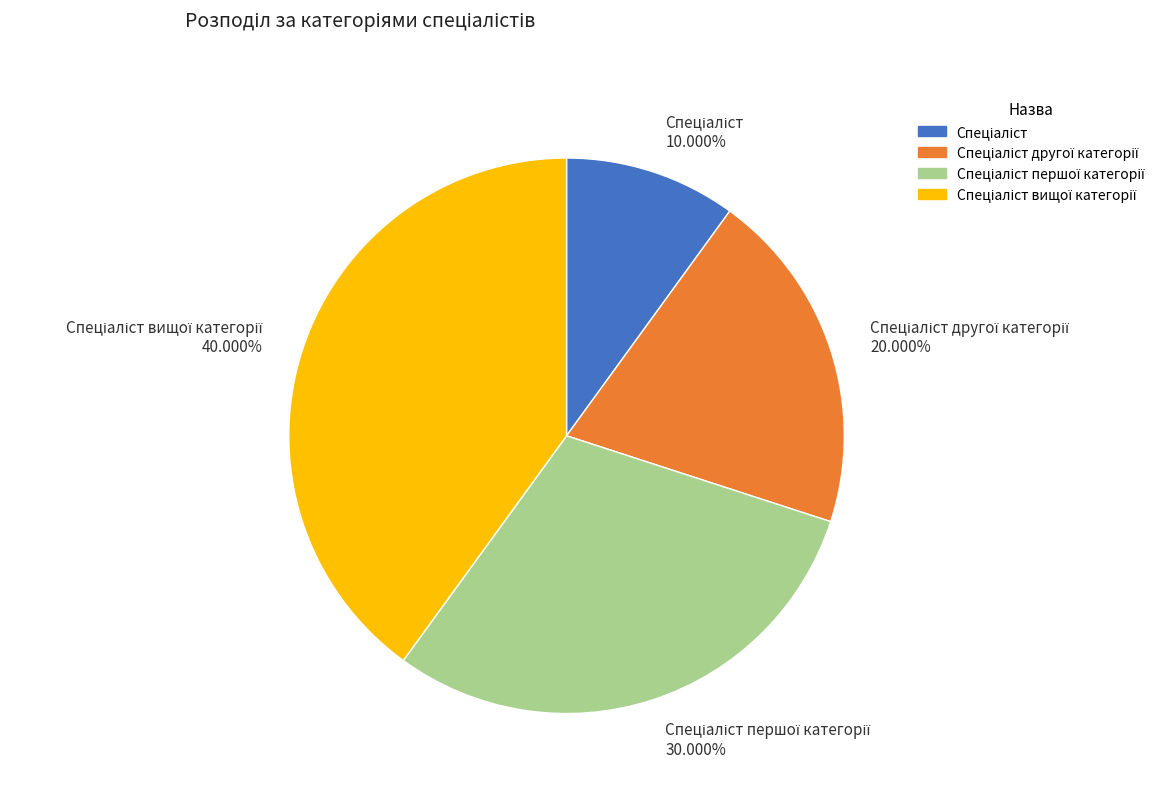

Does any single category account for the majority?

No